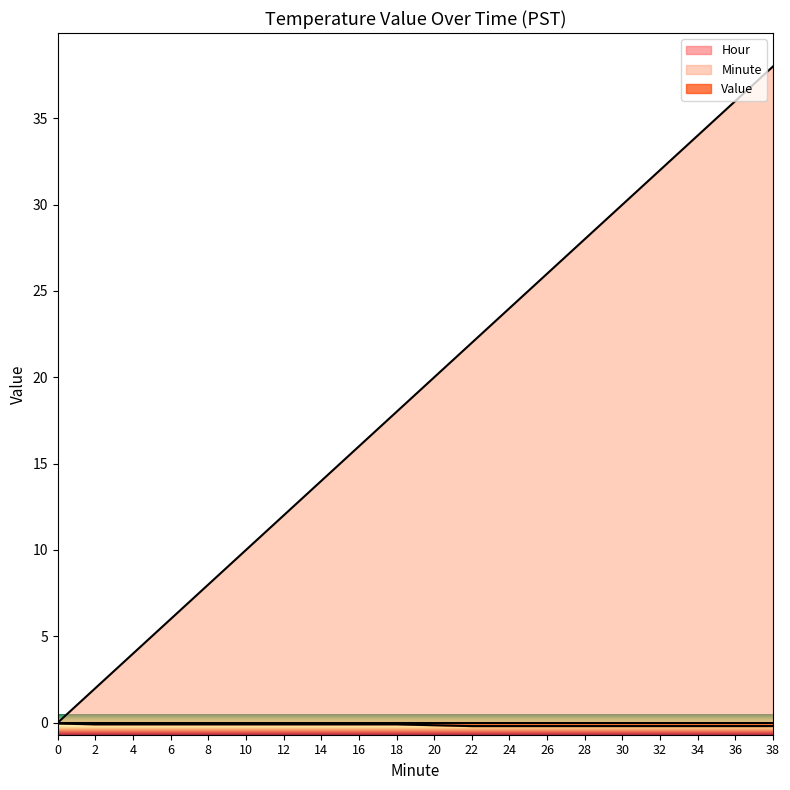

True or false: Minute and Value cross at least once.

False